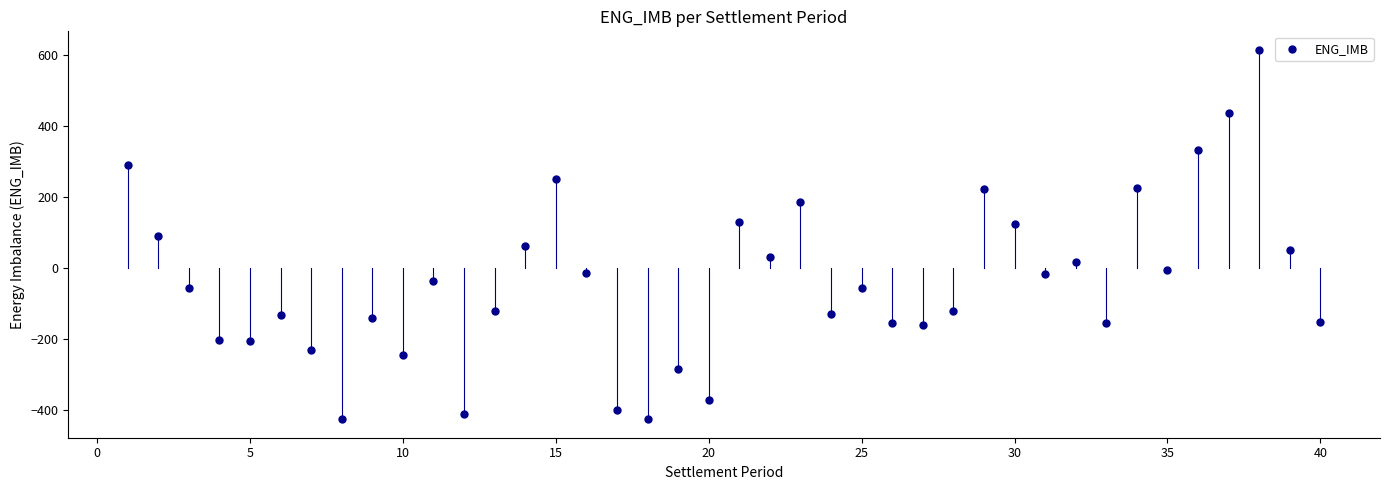

What is the range of Y values (max minus min)?

1041.1